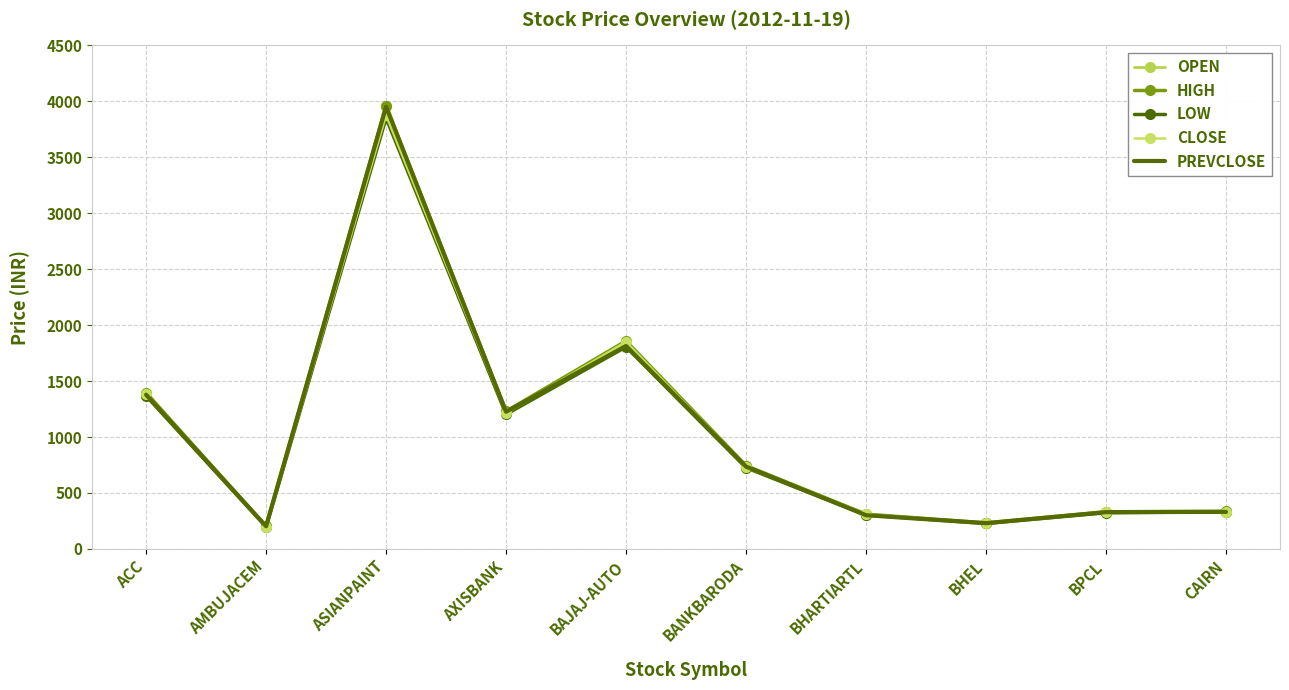

What position from the left is ASIANPAINT?

3